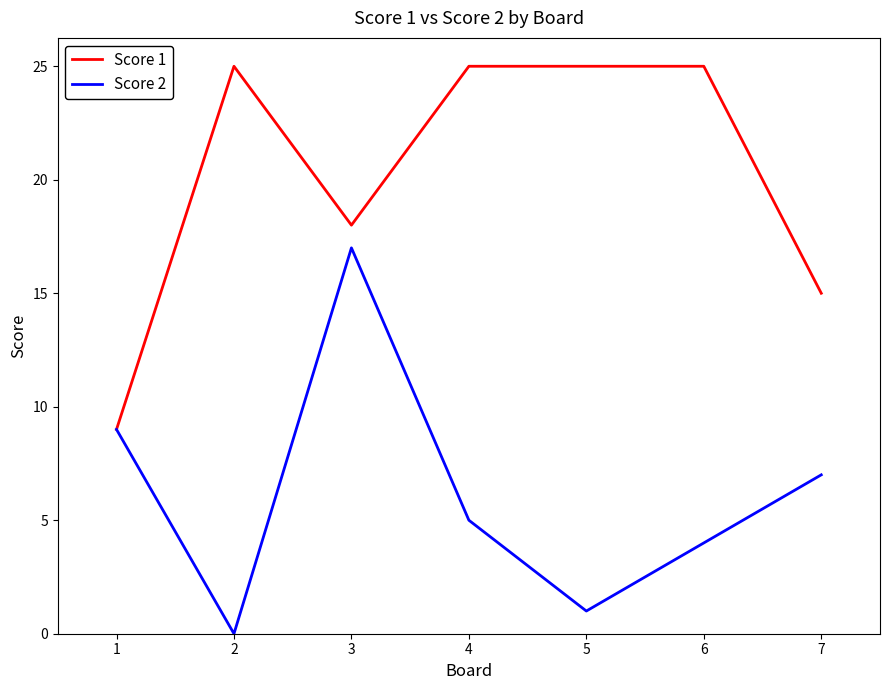

Which category has the lowest value in the Score 2 series?

2